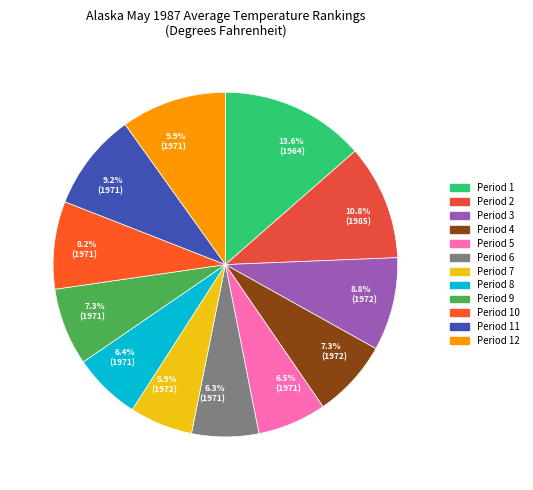

How many segments does this pie chart have?

12